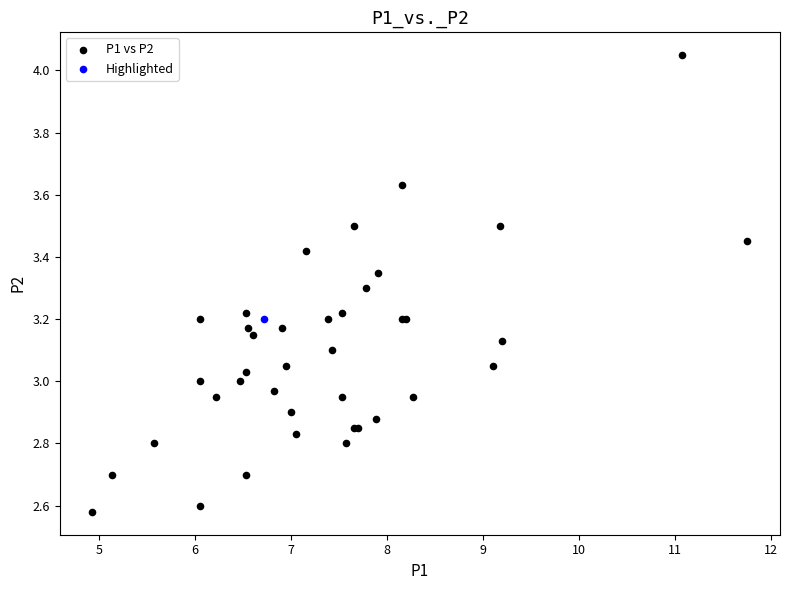

What are all the series names shown in the legend?

P1 vs P2, Highlighted